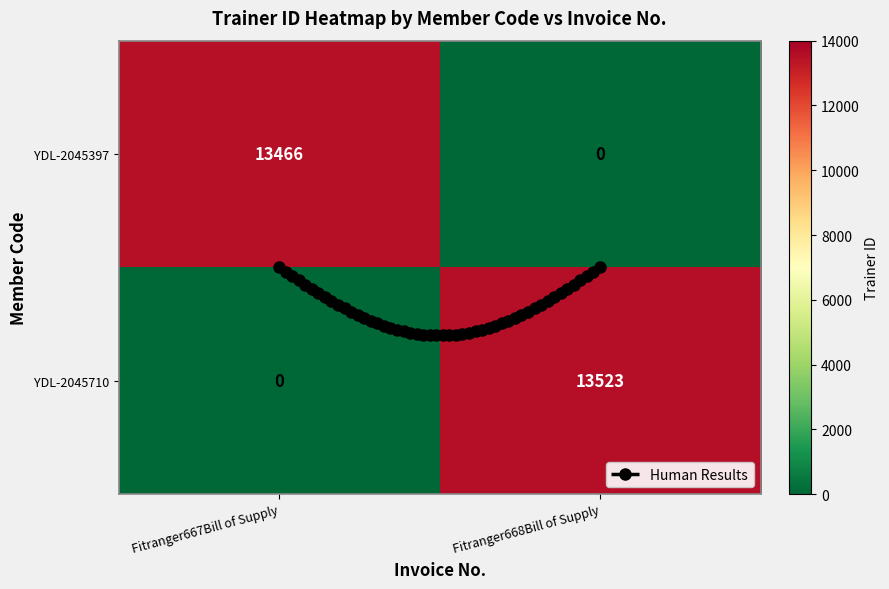

Rank the series by their maximum value, from lowest to highest.

YDL-2045397, YDL-2045710